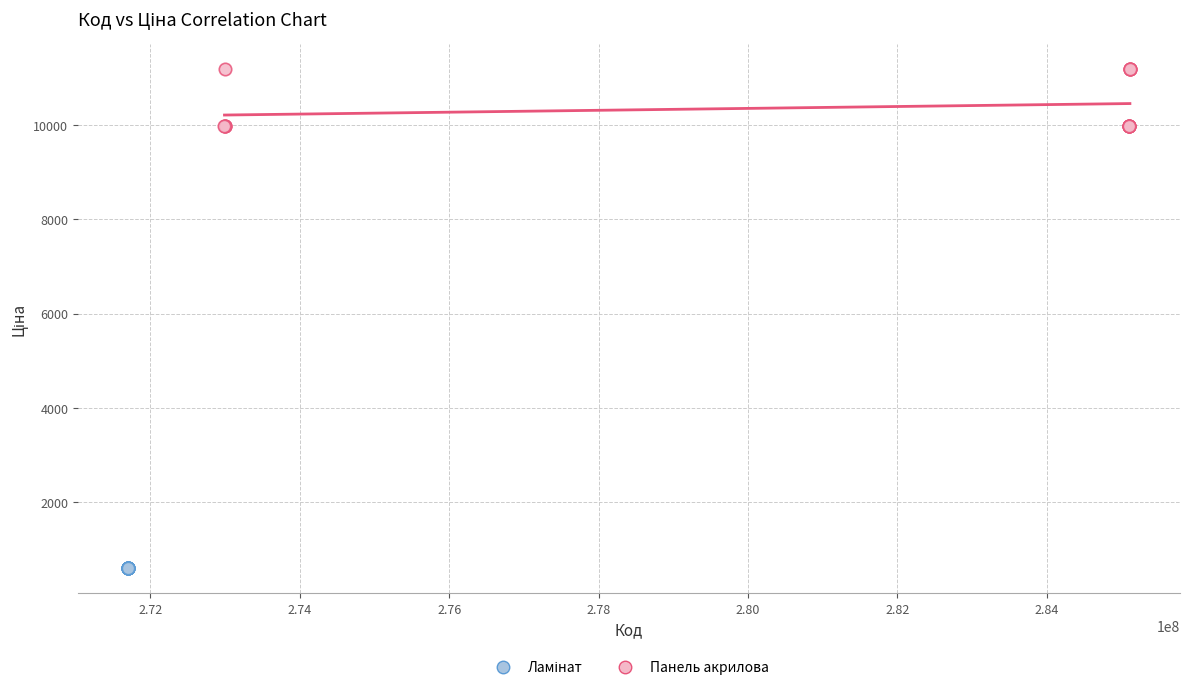

Which series contains the highest Y value?

Панель акрилова